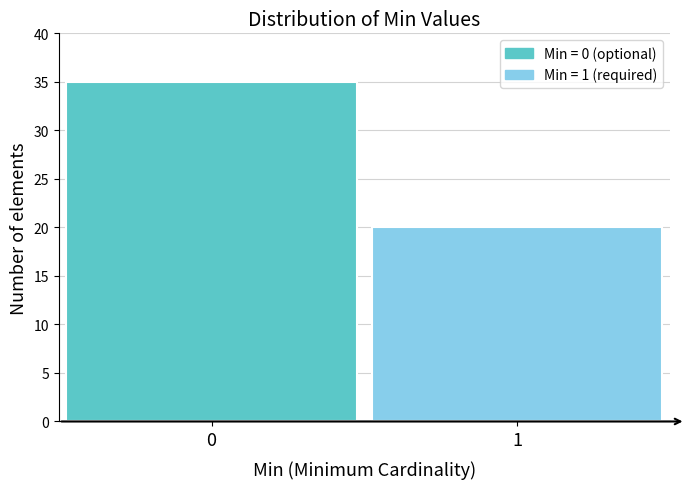

Reading left to right, transcribe all the data shown in this chart.

35	20